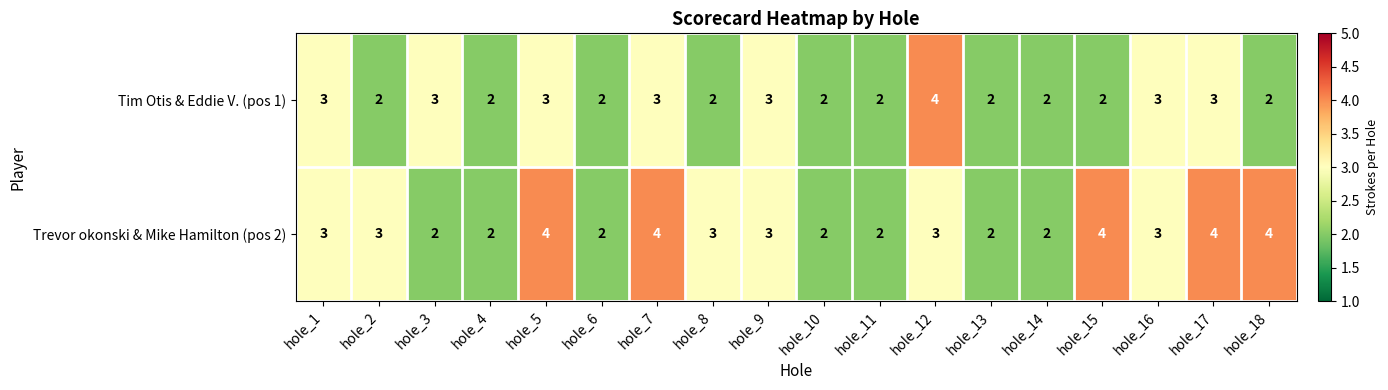

What is the sum of the Tim Otis & Eddie V. (pos 1) values at hole_18 and hole_17?

5